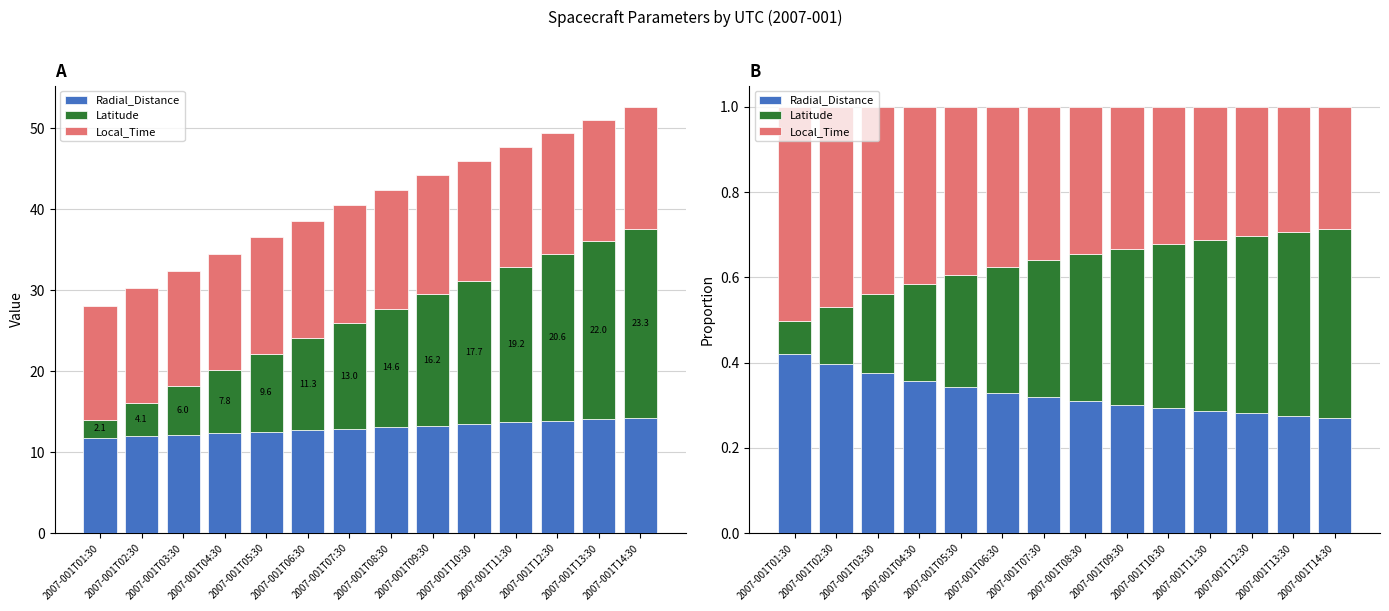

The Local_Time series shows 0.3 at 2007-001T02:30. True or false?

False